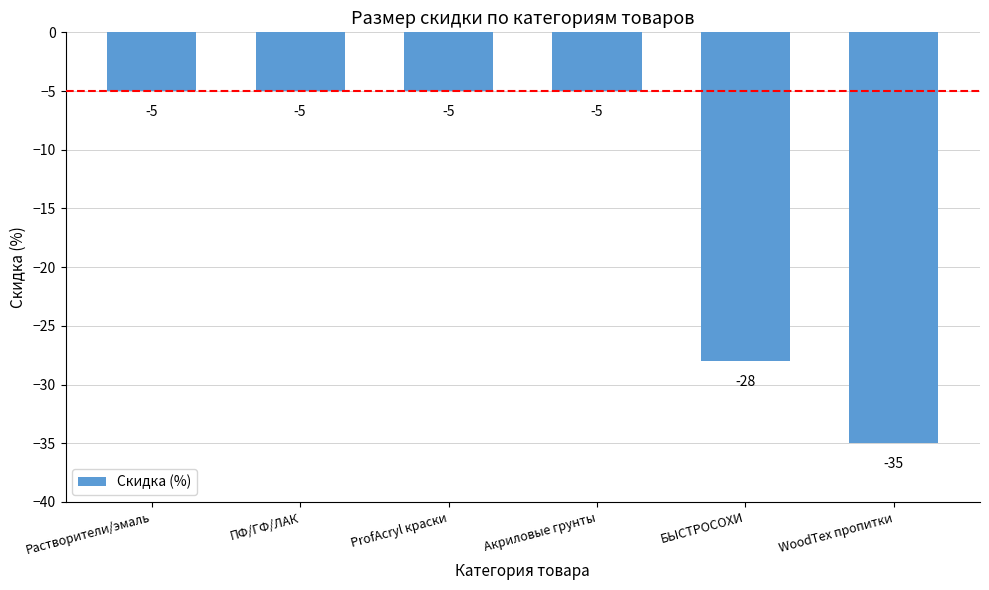

What is the greatest value displayed?

-5